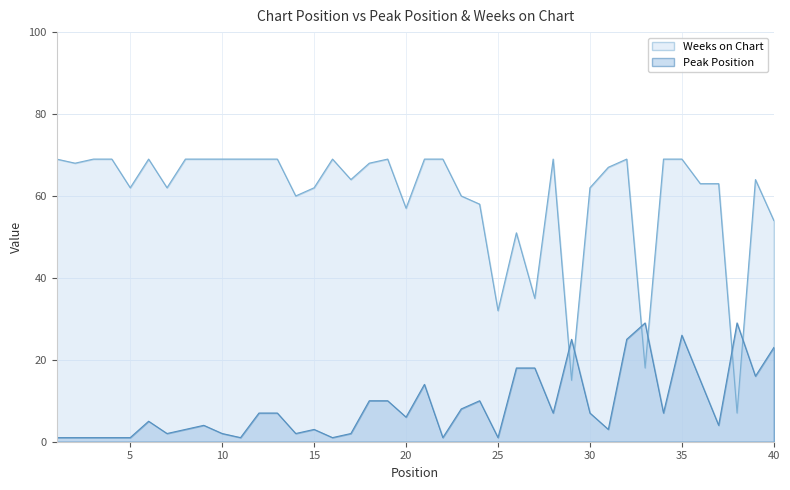

In Peak Position, how many points are higher than both neighbors (excluding endpoints)?

9